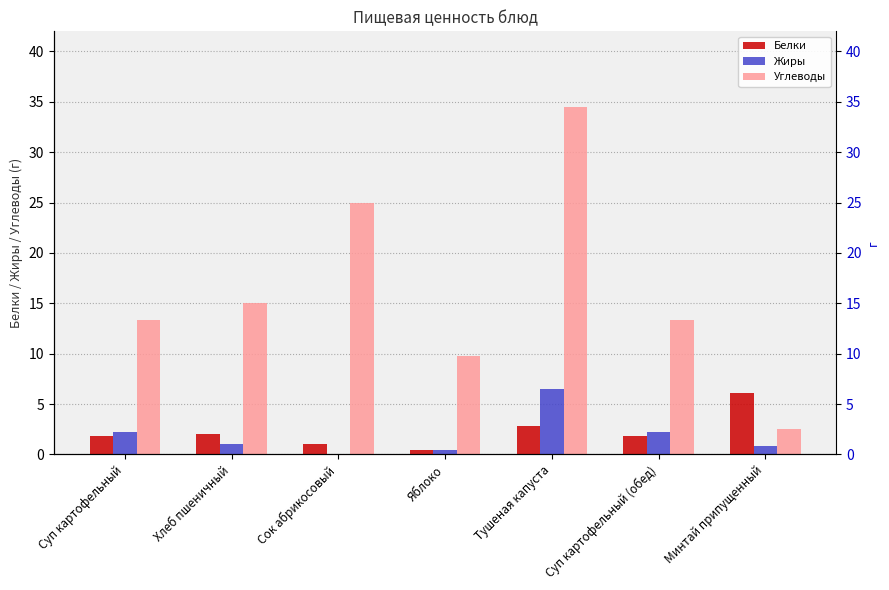

The value of Углеводы at Суп картофельный is 18.7. True or false?

False